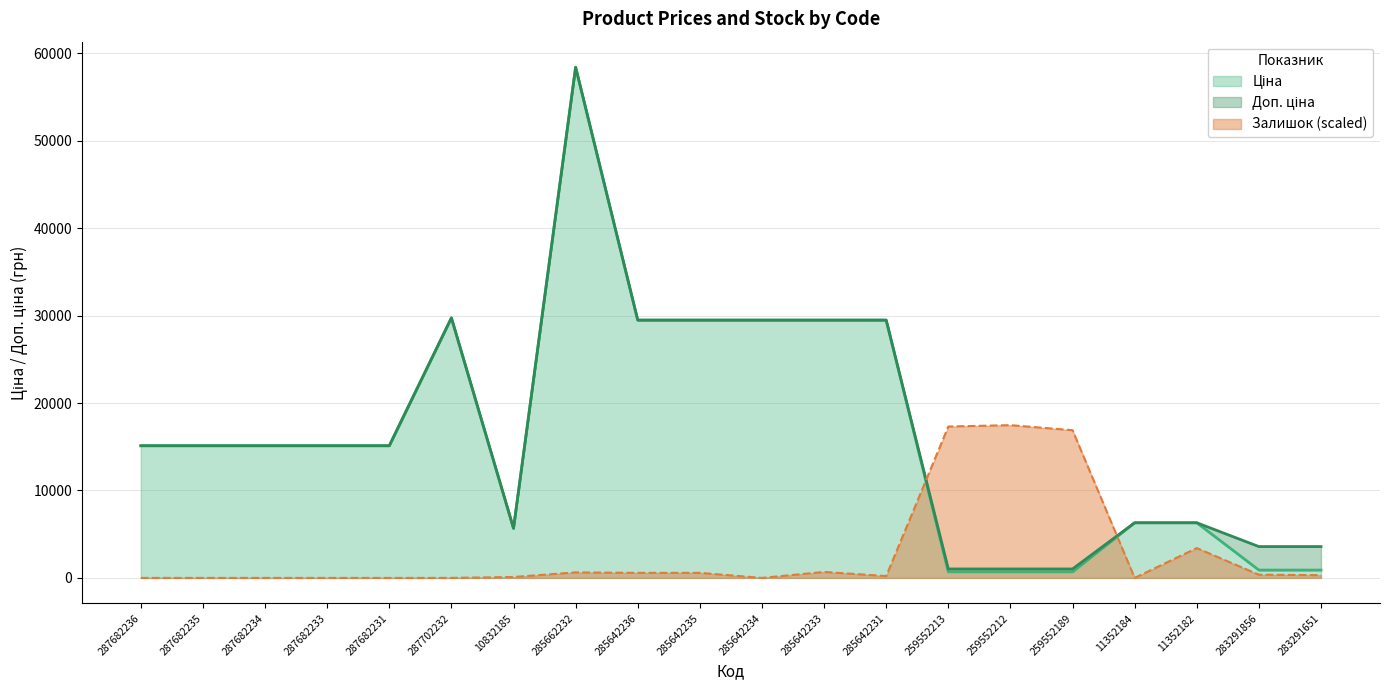

Rank the categories by Ціна value from lowest to highest.

259552213, 259552212, 259552189, 283291856, 283291651, 10832185, 11352184, 11352182, 287682236, 287682235, 287682234, 287682233, 287682231, 285642236, 285642235, 285642234, 285642233, 285642231, 287702232, 285662232